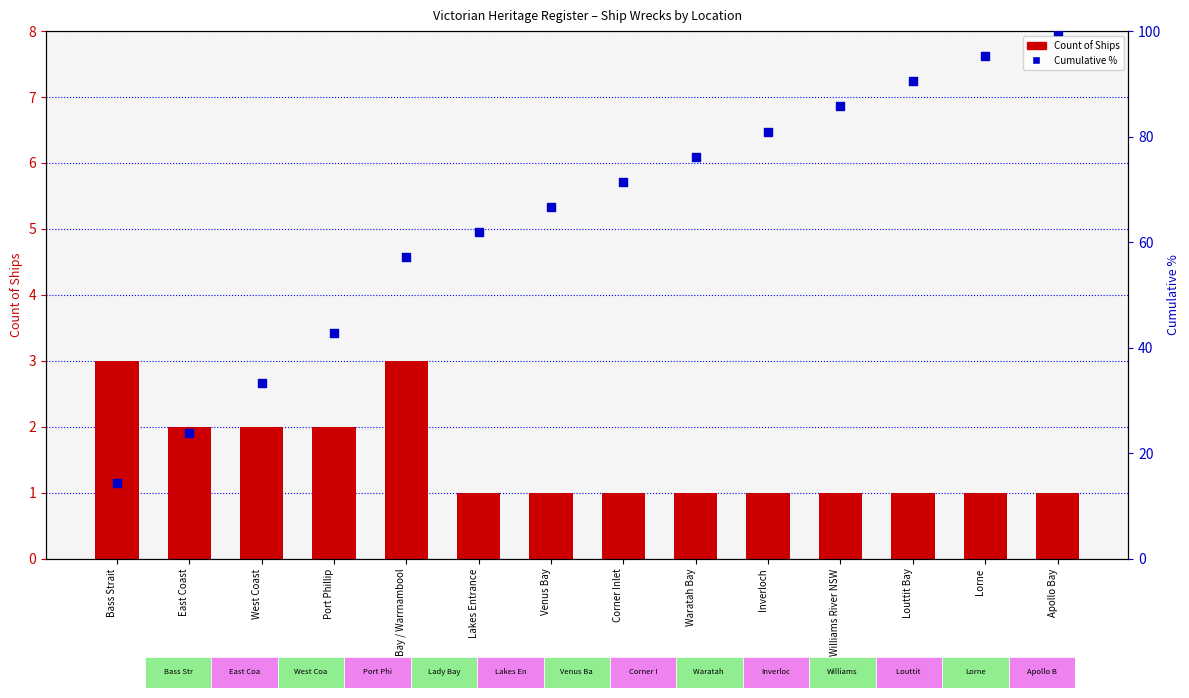

Is the value of Cumulative % at Lady Bay / Warrnambool greater than the value of Count of Ships at Lady Bay / Warrnambool?

Yes